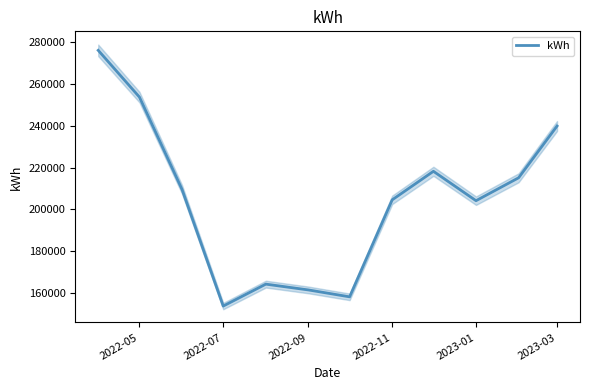

How many values are below 209532?

6